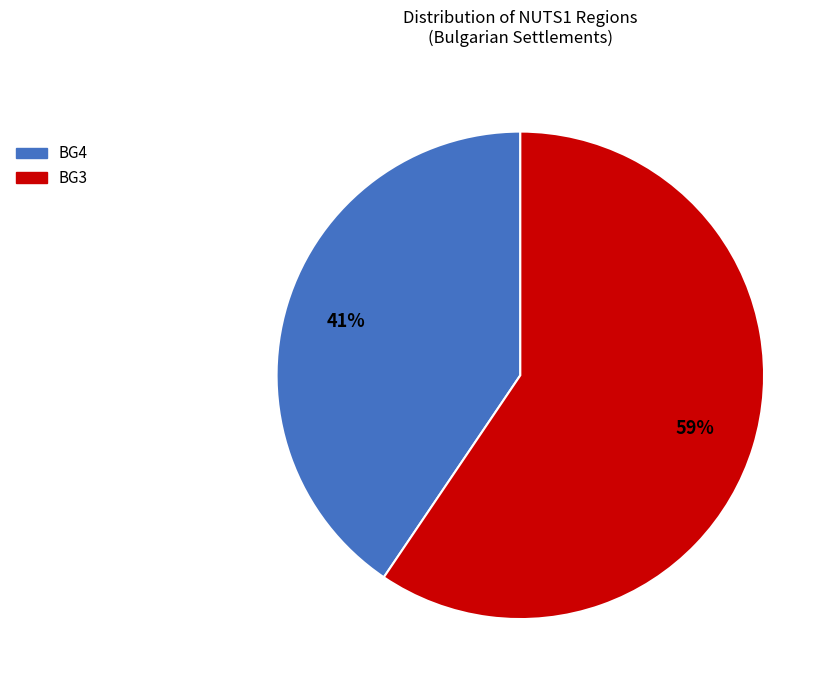

To the nearest percent, what is the average slice percentage?

50%